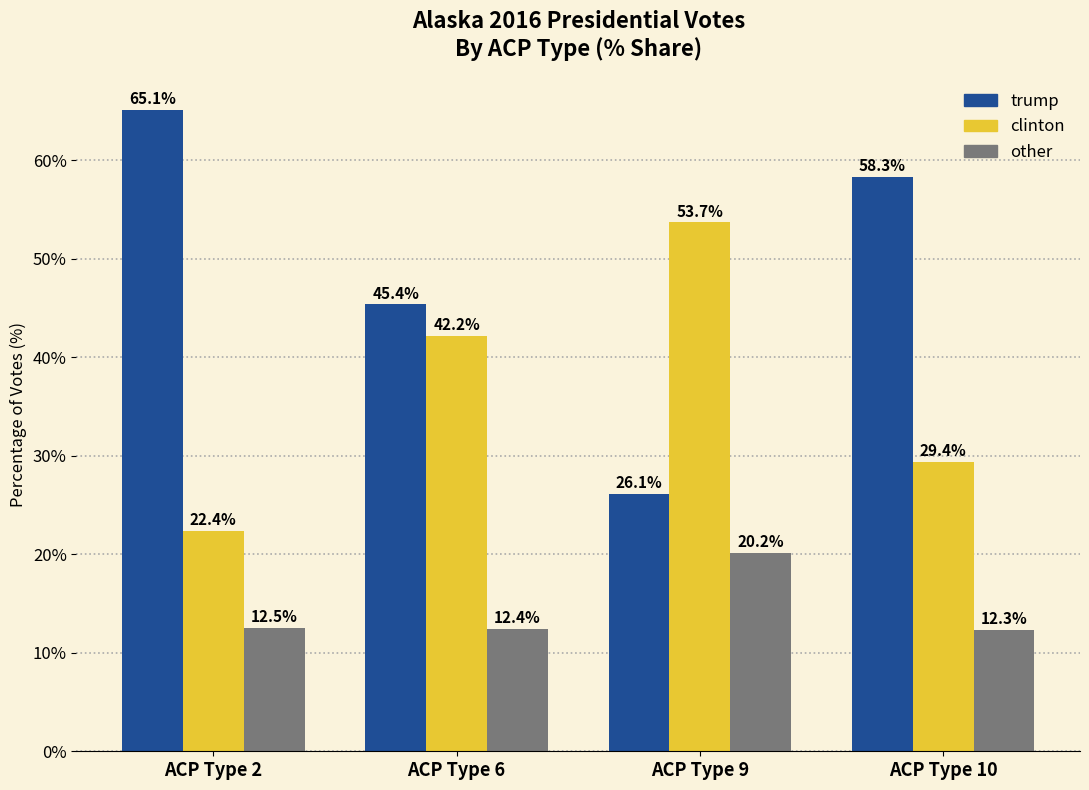

Reading left to right, what are all the values shown in this chart?

trump: ACP Type 2=65.1	ACP Type 6=45.4	ACP Type 9=26.1	ACP Type 10=58.3
clinton: ACP Type 2=22.4	ACP Type 6=42.2	ACP Type 9=53.7	ACP Type 10=29.4
other: ACP Type 2=12.5	ACP Type 6=12.4	ACP Type 9=20.2	ACP Type 10=12.3